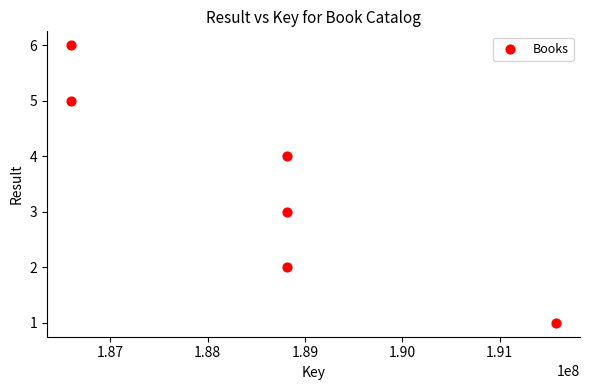

What is the range of Y values (max minus min)?

5